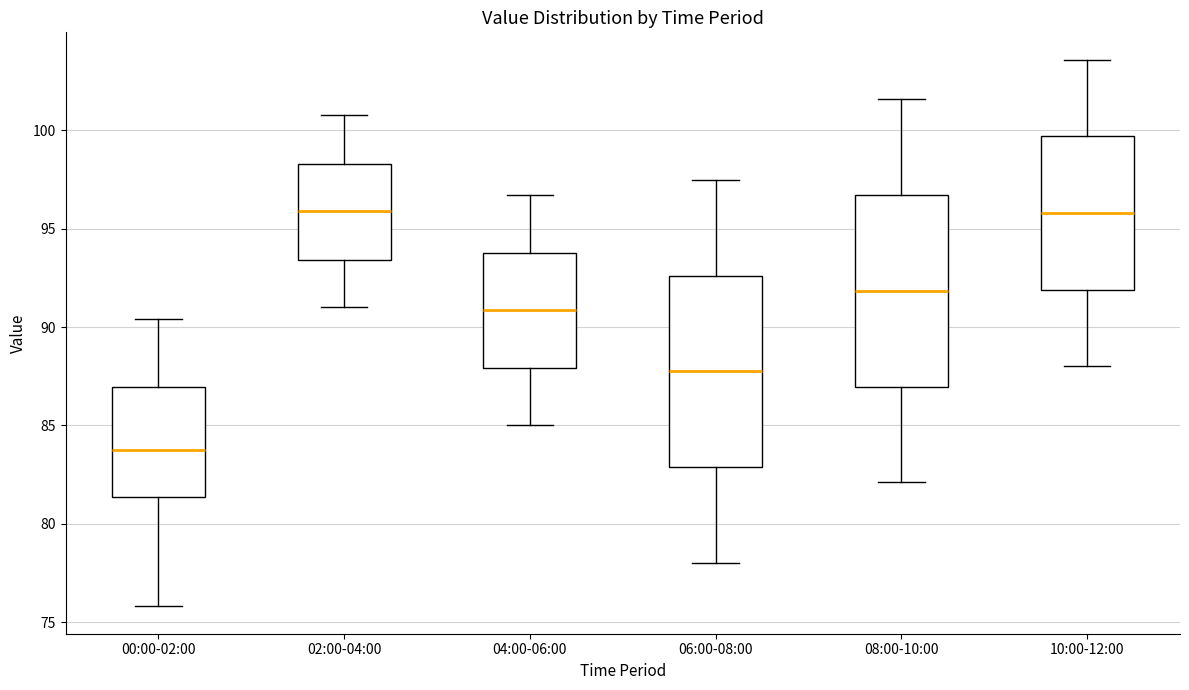

Reading left to right, read every box against the y-axis: the position of its median line, the range the box covers, and the ends of its whiskers. The values are not printed on the chart, so give them approximately, as read against the axis.

00:00-02:00: median 84.0, box 81.5 to 87.0, whiskers 76.0 to 90.5
02:00-04:00: median 96.0, box 93.5 to 98.5, whiskers 91.0 to 101.0
04:00-06:00: median 91.0, box 88.0 to 94.0, whiskers 85.0 to 96.5
06:00-08:00: median 88.0, box 83.0 to 92.5, whiskers 78.0 to 97.5
08:00-10:00: median 92.0, box 87.0 to 96.5, whiskers 82.0 to 101.5
10:00-12:00: median 96.0, box 92.0 to 99.5, whiskers 88.0 to 103.5